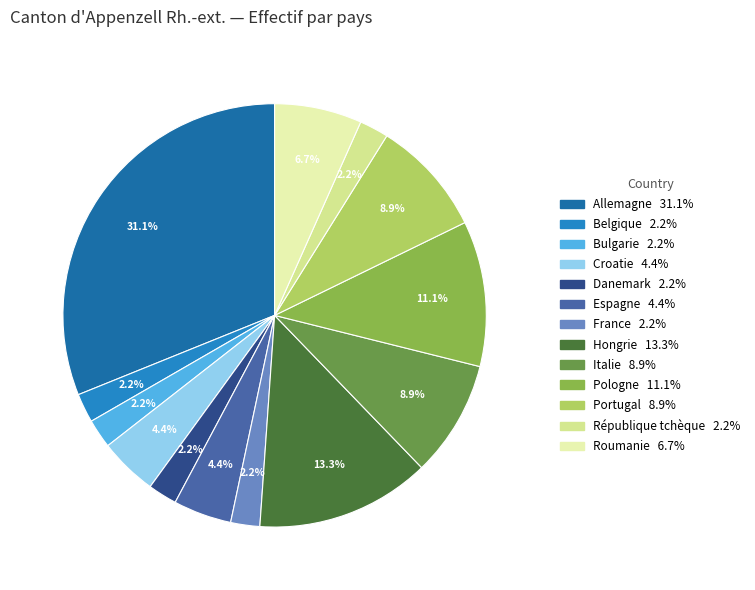

To the nearest percent, what portion does Croatie represent?

4%